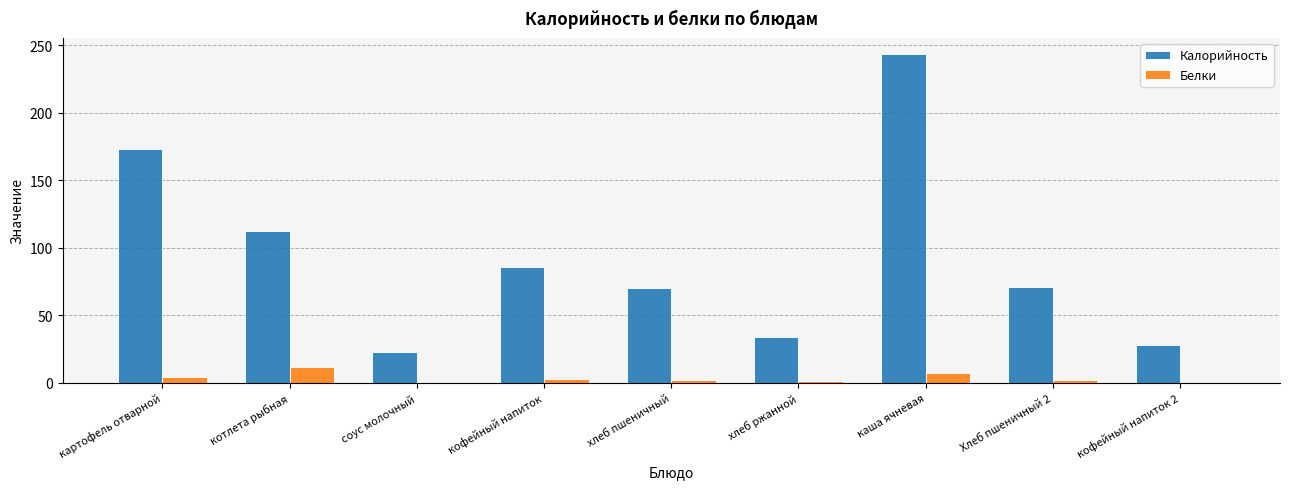

At which category is the sum across all series the highest?

каша ячневая